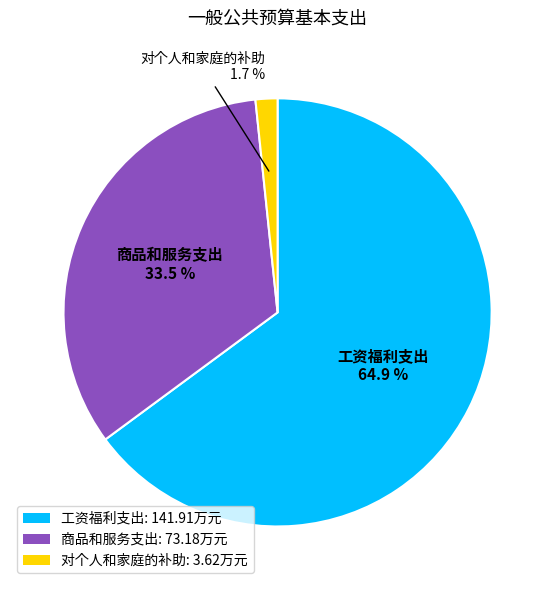

Count the number of slices in the pie.

3